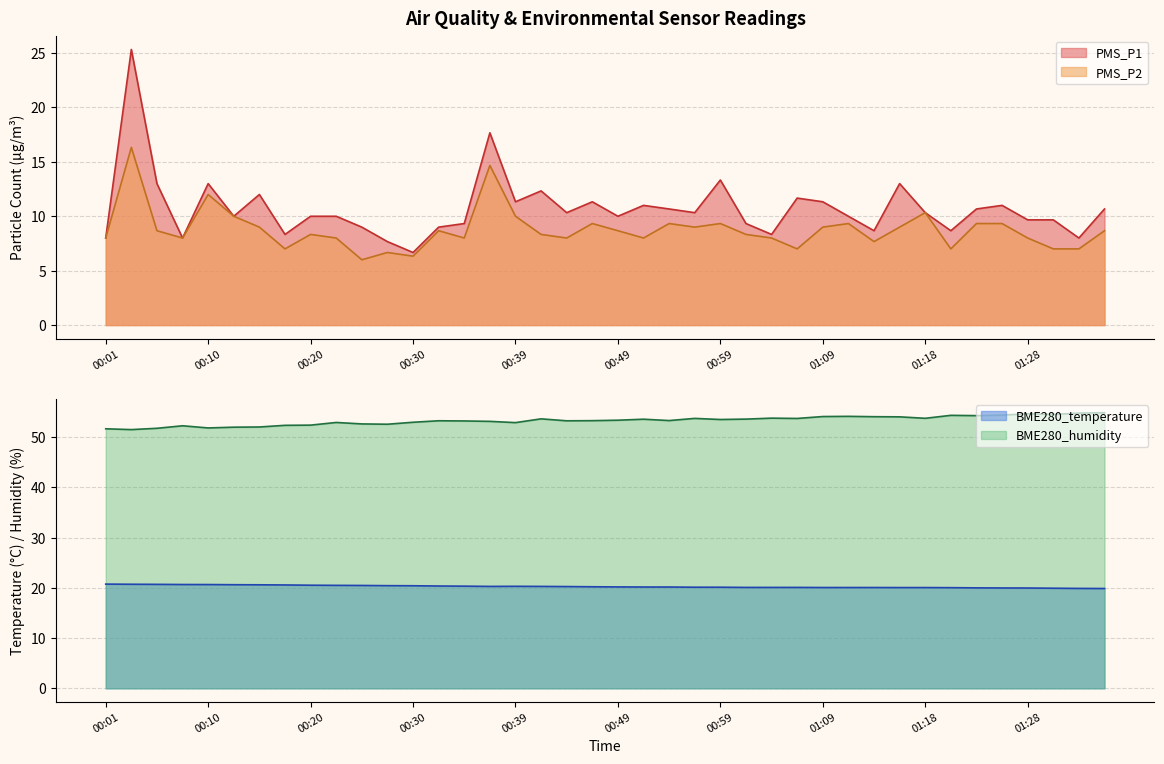

Between 00:32 and 00:59, which is larger?

00:59